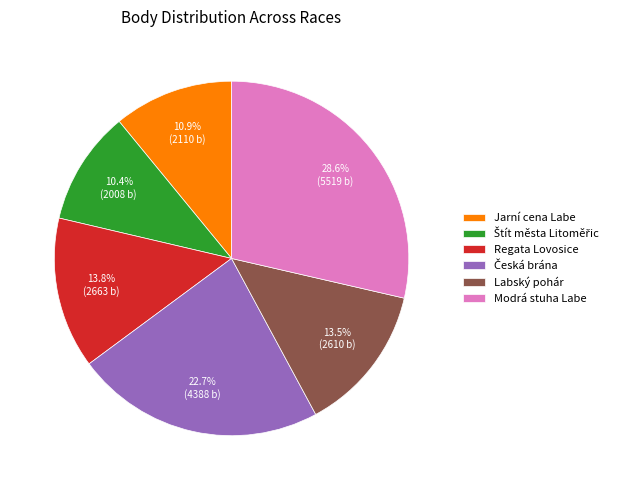

The Modrá stuha Labe slice represents 29% of the pie. True or false?

True